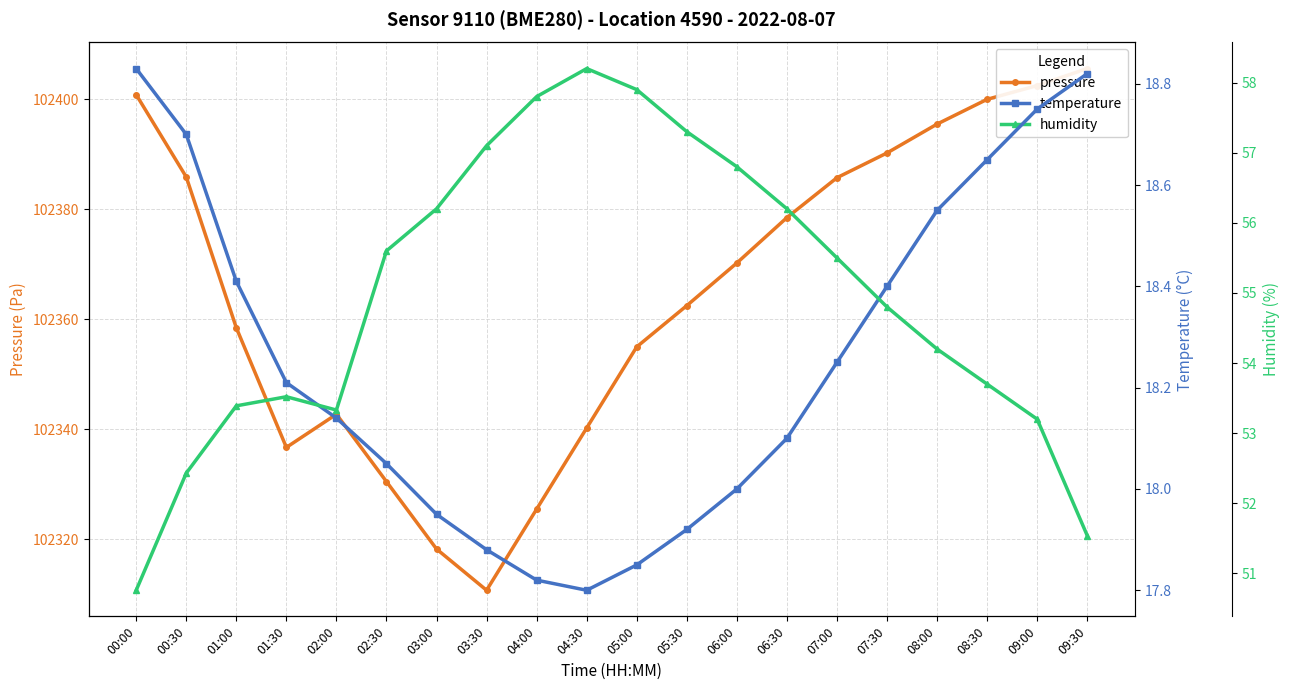

At which label is temperature closest to 18?

06:00